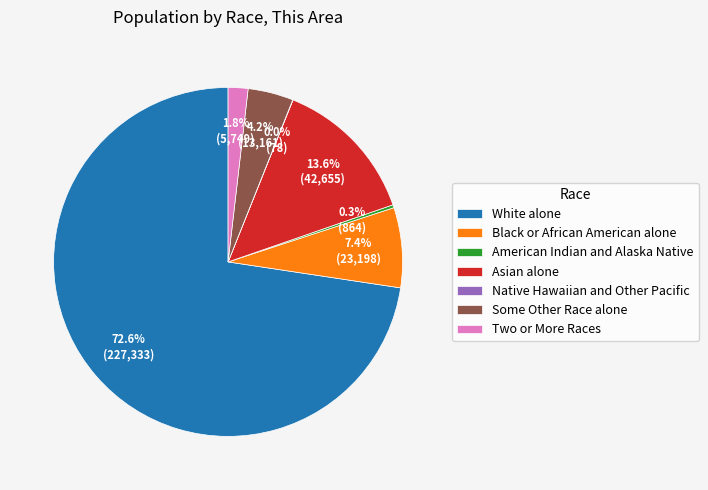

Between Two or More Races and White alone, which is larger?

White alone